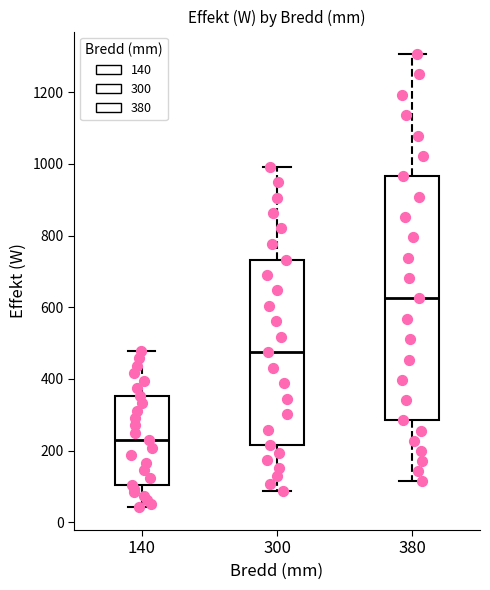

Reading left to right, read every box against the y-axis: the position of its median line, the range the box covers, and the ends of its whiskers. The values are not printed on the chart, so give them approximately, as read against the axis.

140: median 220, box 100 to 360, whiskers 40 to 480
300: median 480, box 220 to 740, whiskers 80 to 1000
380: median 620, box 280 to 960, whiskers 120 to 1300